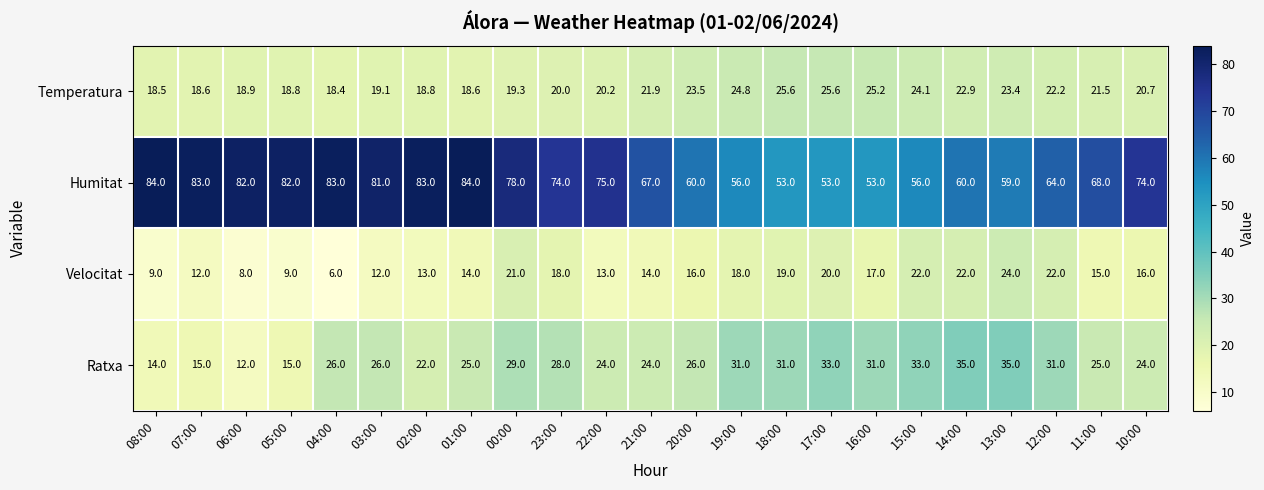

Which series has the largest range (max minus min)?

Humitat